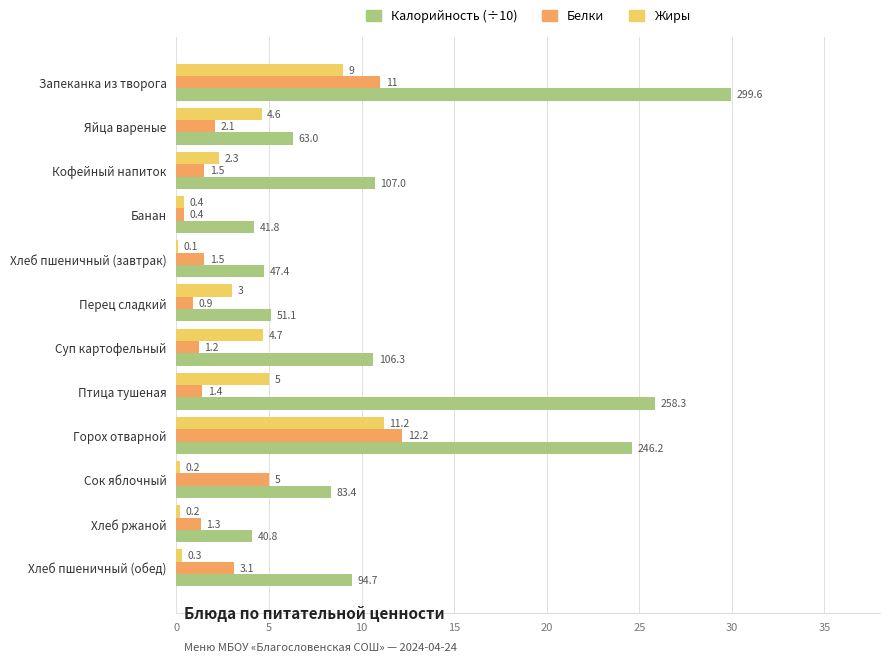

Which series has the largest range (max minus min)?

Калорийность (÷10)